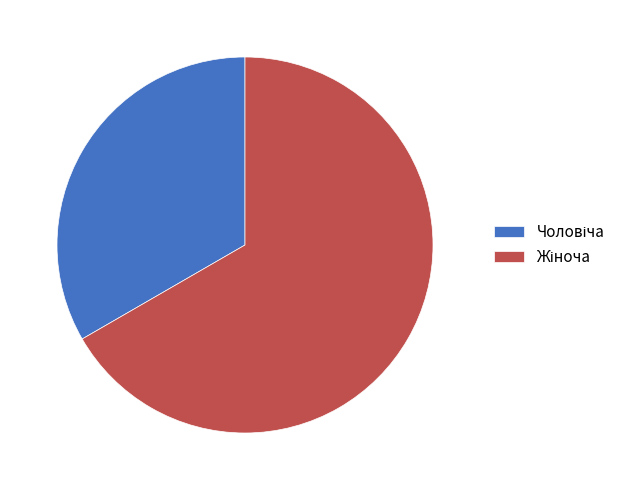

Does any single category account for the majority?

Yes